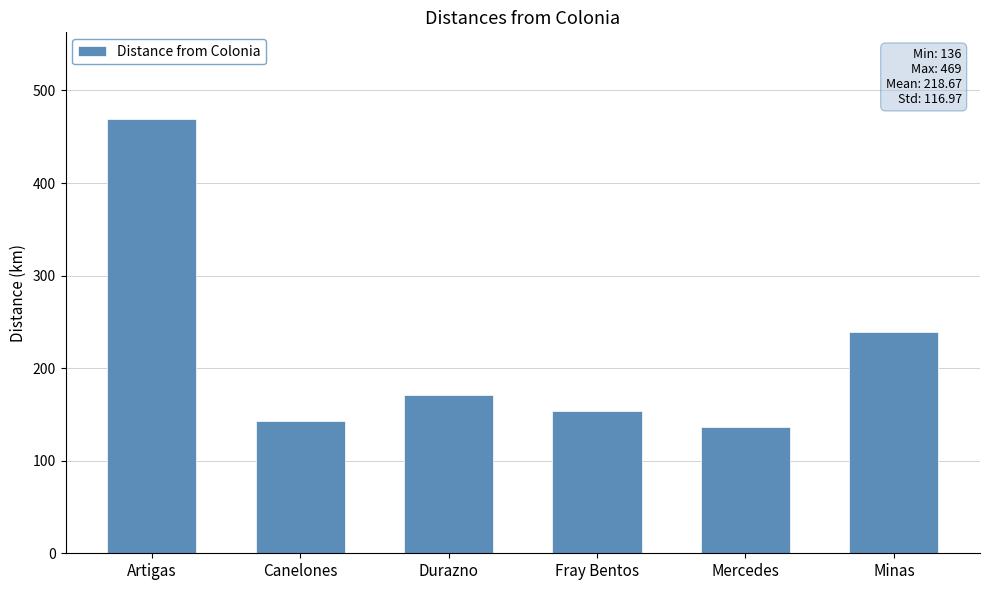

What is the label of the 3rd bar from the left?

Durazno